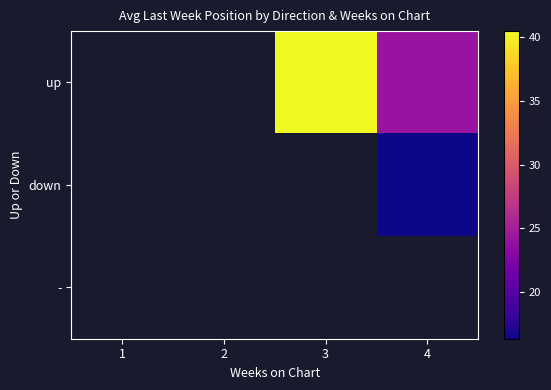

How many data points does each series have?

4